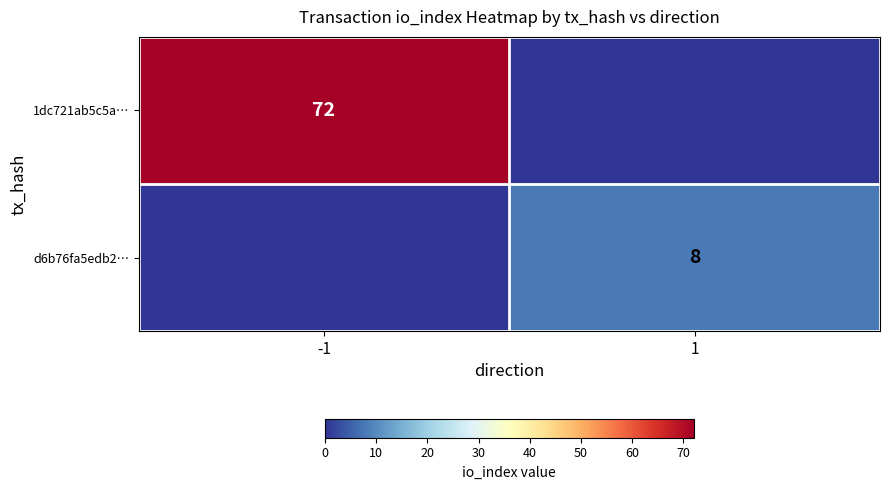

The 1dc721ab5c5a… series shows 16 at -1. True or false?

False